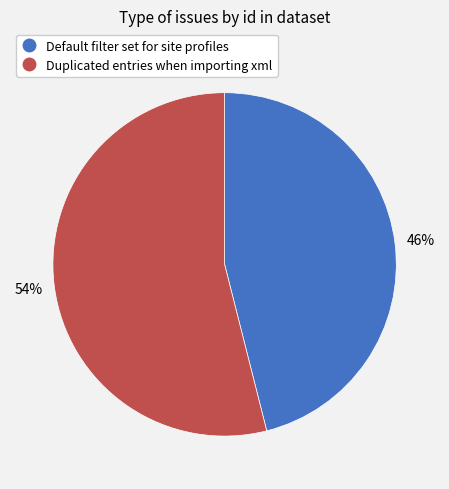

True or false: Default filter set for site profiles accounts for 41% of the total.

False